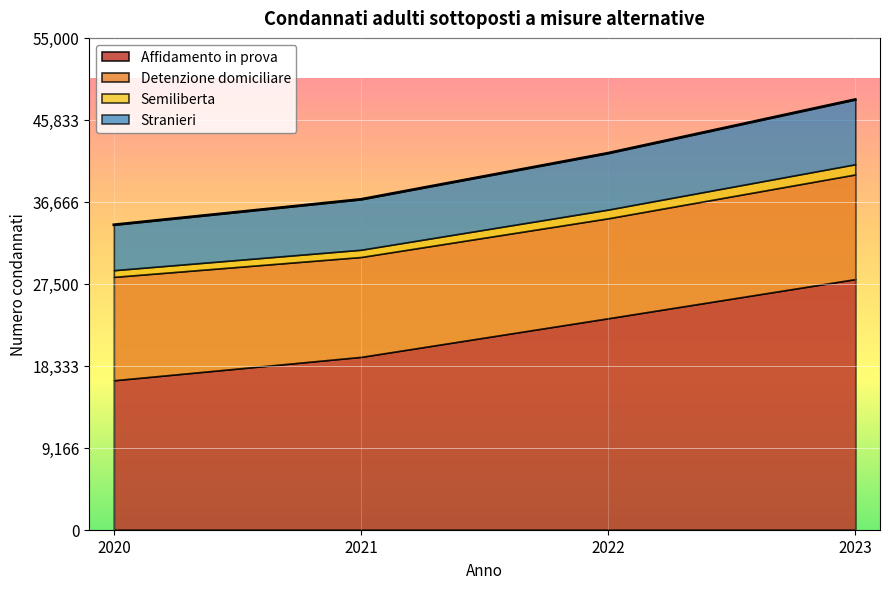

Which series has the widest spread of values?

Affidamento in prova